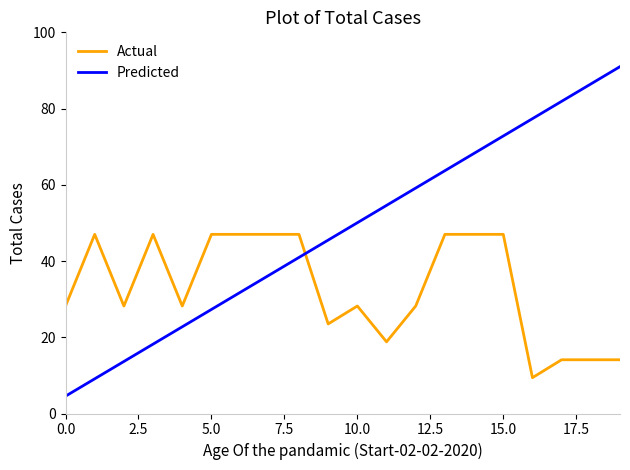

What is the greatest value displayed?

91.0